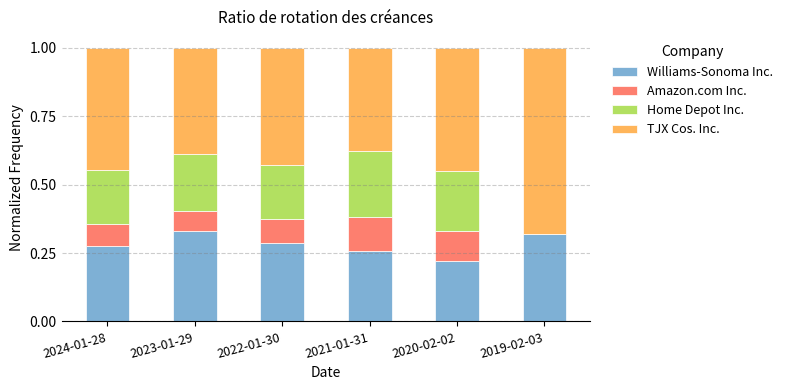

What is the total value across all series at 2022-01-30?

1.0